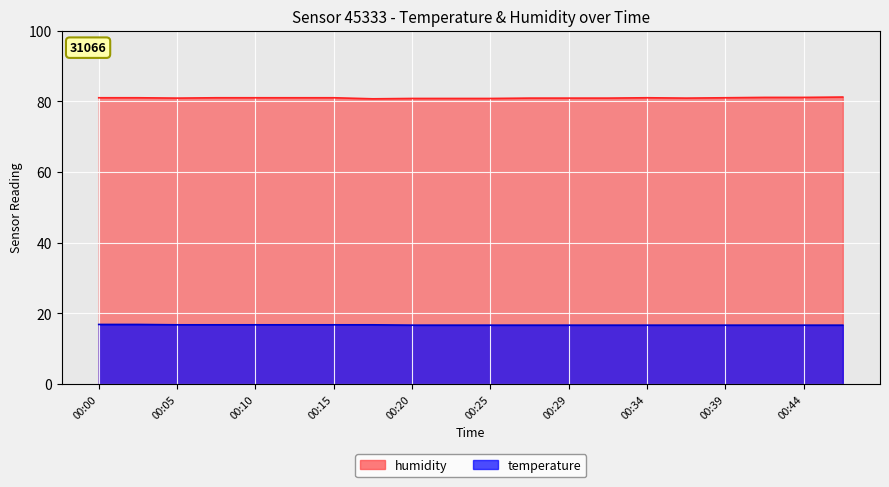

True or false: temperature and humidity cross at least once.

False